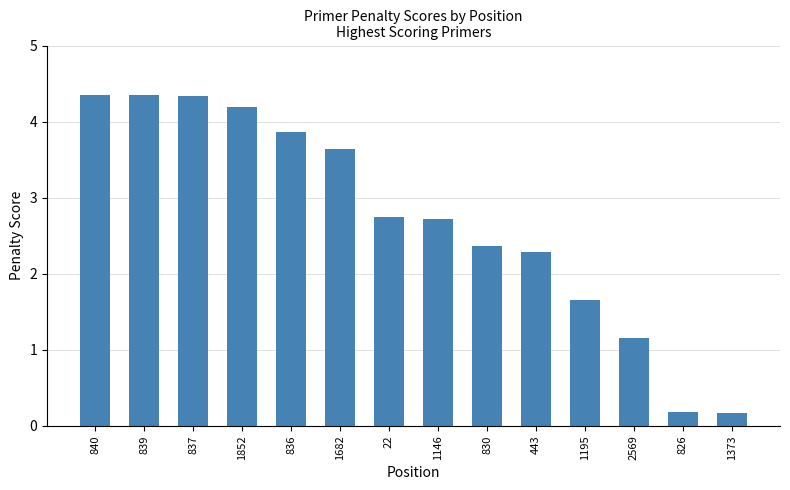

What is the difference between the maximum and second lowest values?

4.2